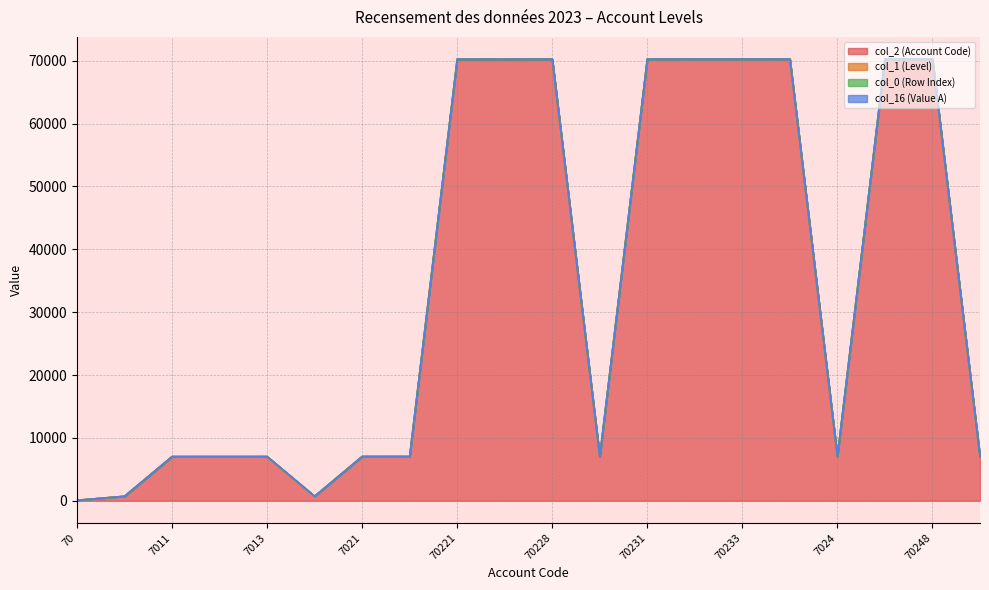

What position from the right is 7024?

4